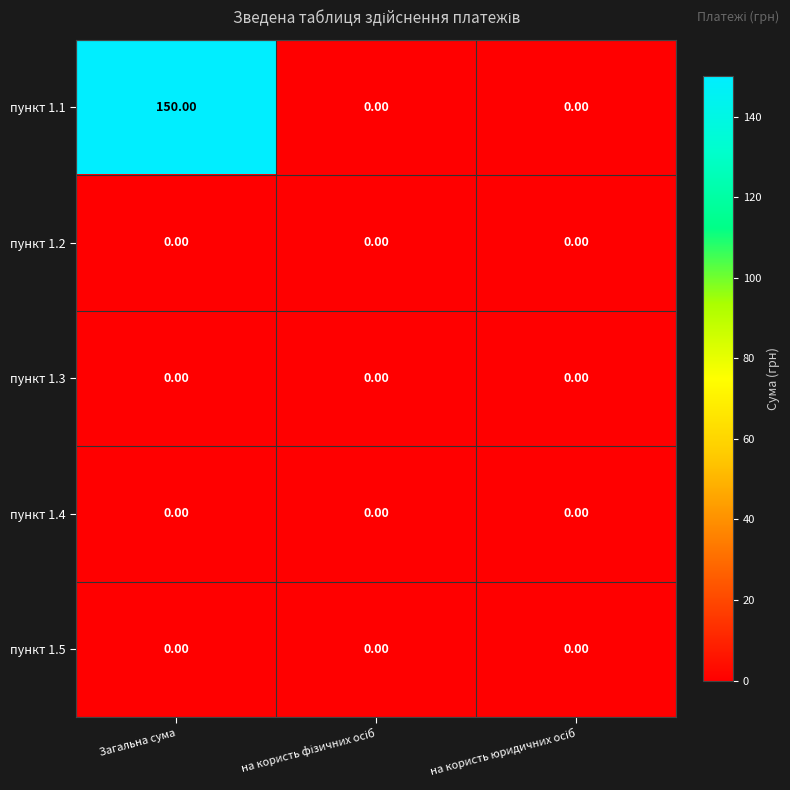

What is the sum of all пункт 1.1 values?

150